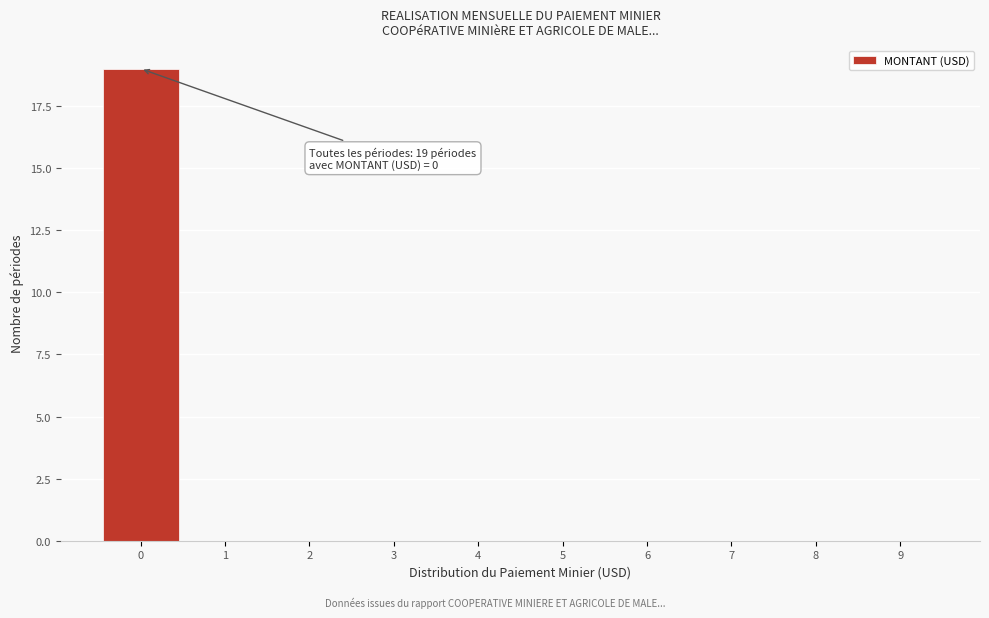

Reading left to right, transcribe all the data shown in this chart.

0=19	1=0	2=0	3=0	4=0	5=0	6=0	7=0	8=0	9=0